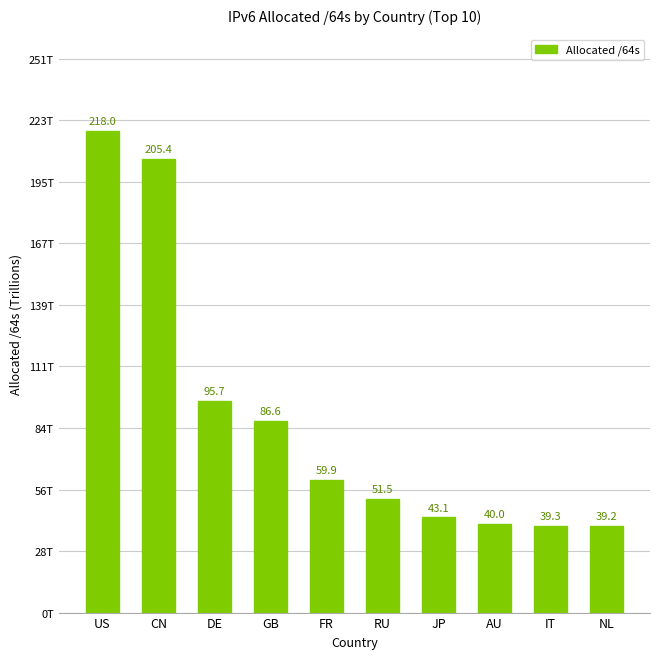

Does the chart contain any negative values?

No